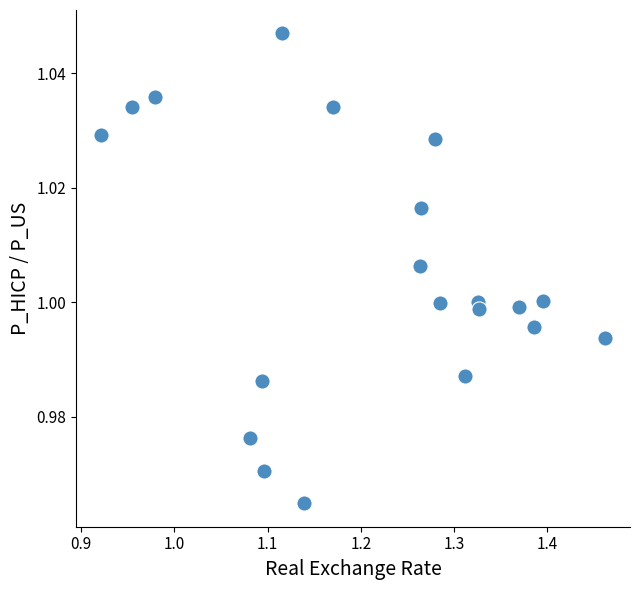

What is the range of X values (max minus min)?

0.5